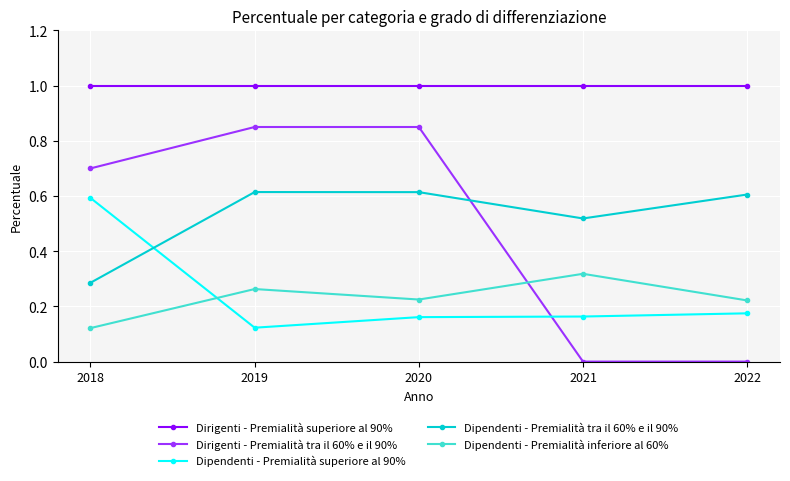

The Dirigenti - Premialità tra il 60% e il 90% series shows 1.2 at 2019. True or false?

False